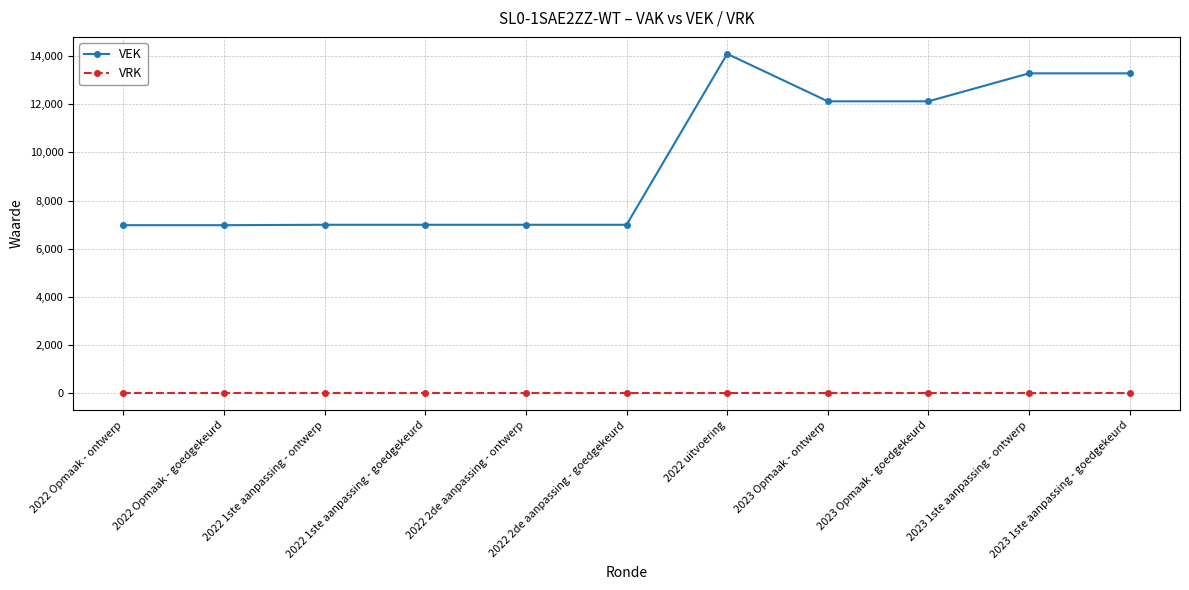

Which series has the widest spread of values?

VEK